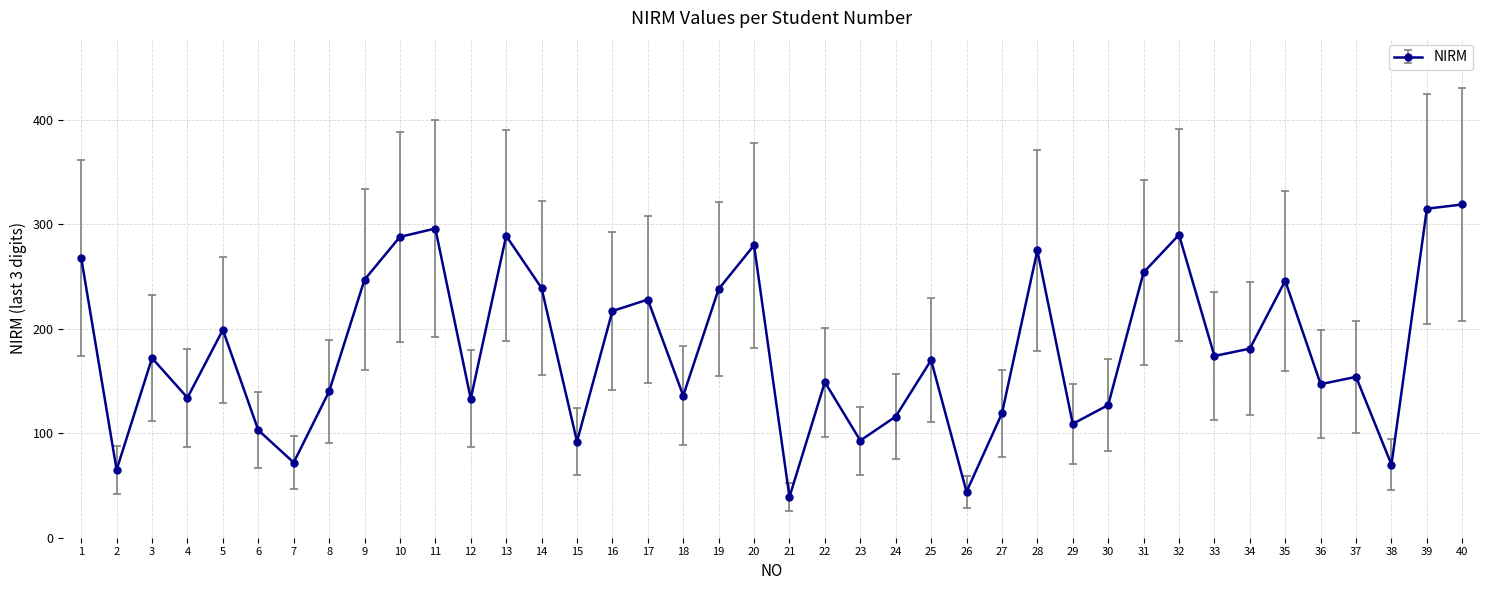

The chart shows a value of 319 at 40. True or false?

True